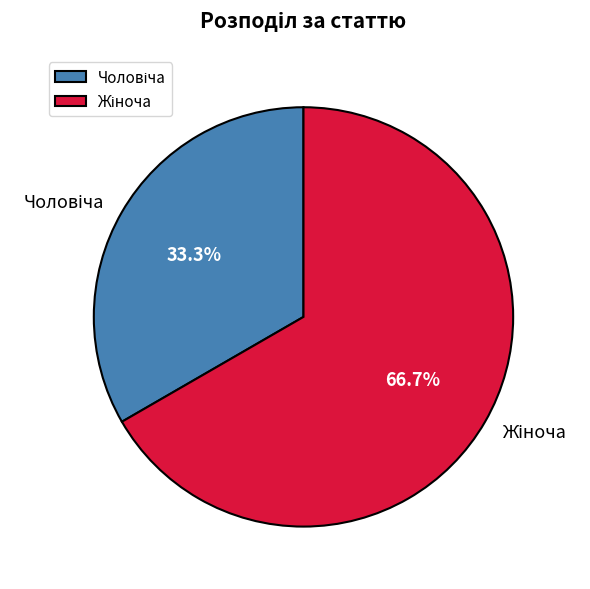

Does any single category account for the majority?

Yes